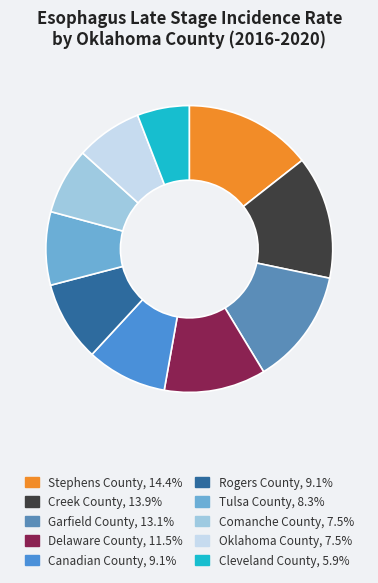

Is it true that Stephens County is 20% of the pie?

False